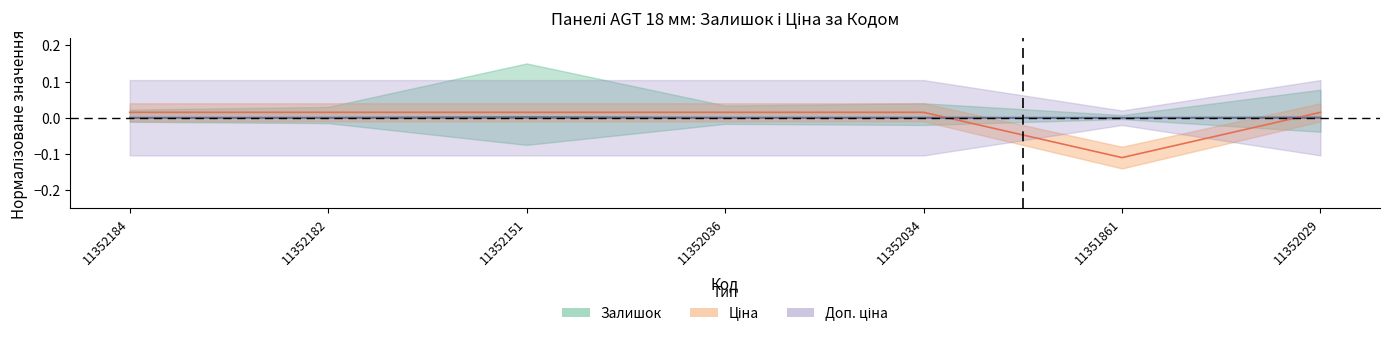

Reading left to right, list all the values displayed in this chart.

Залишок: 0.0	0.0	0.0	0.0	0.0	0.0	0.0
Ціна: 0.0	0.0	0.0	0.0	0.0	-0.1	0.0